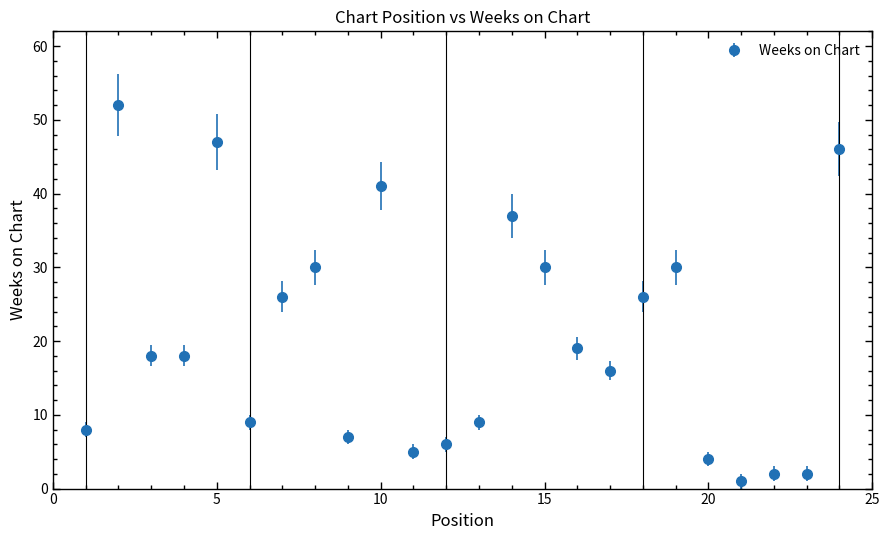

What is the greatest value displayed?

52